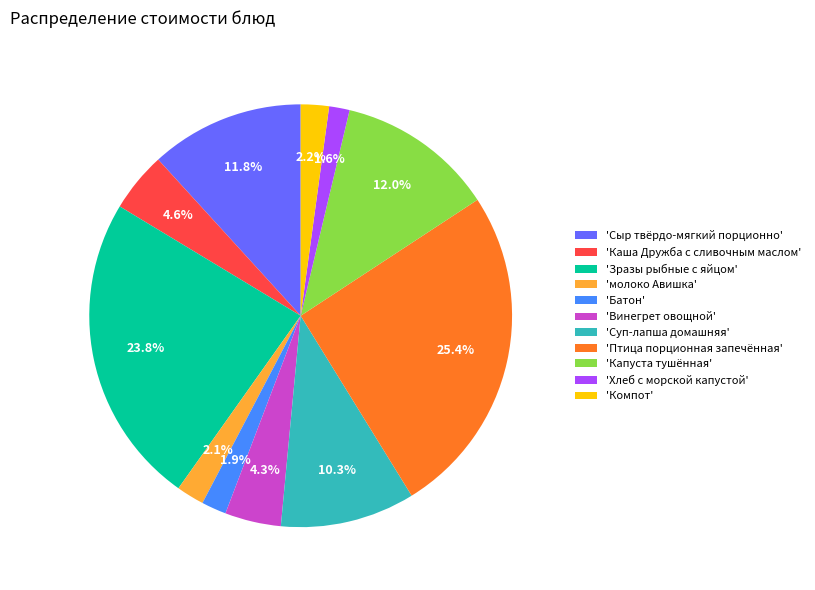

Does 'Винегрет овощной' represent more than half of the total?

No